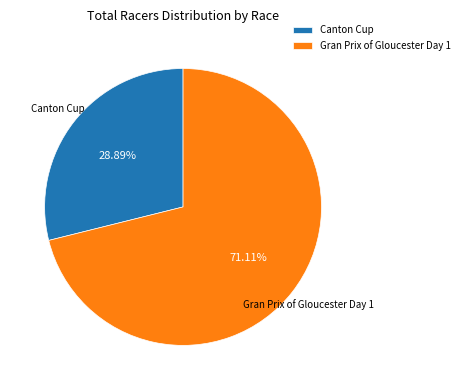

To the nearest percent, what is the difference between the Gran Prix of Gloucester Day 1 and Canton Cup slice percentages?

42%